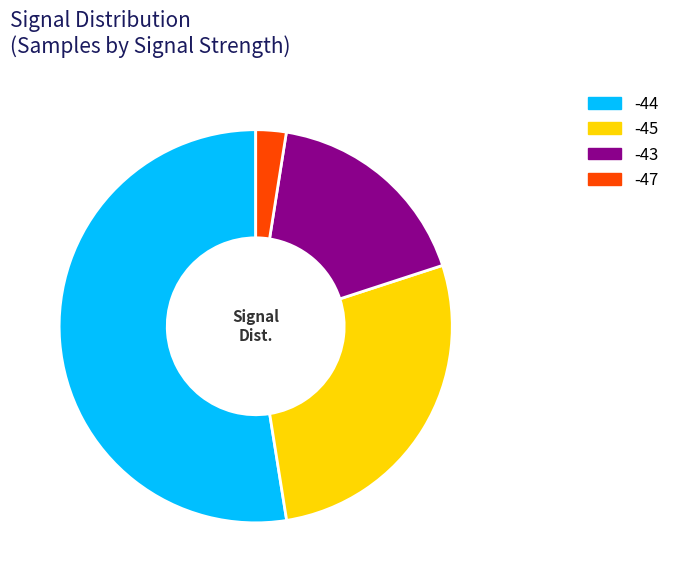

Is there any slice that represents more than half of the pie?

Yes